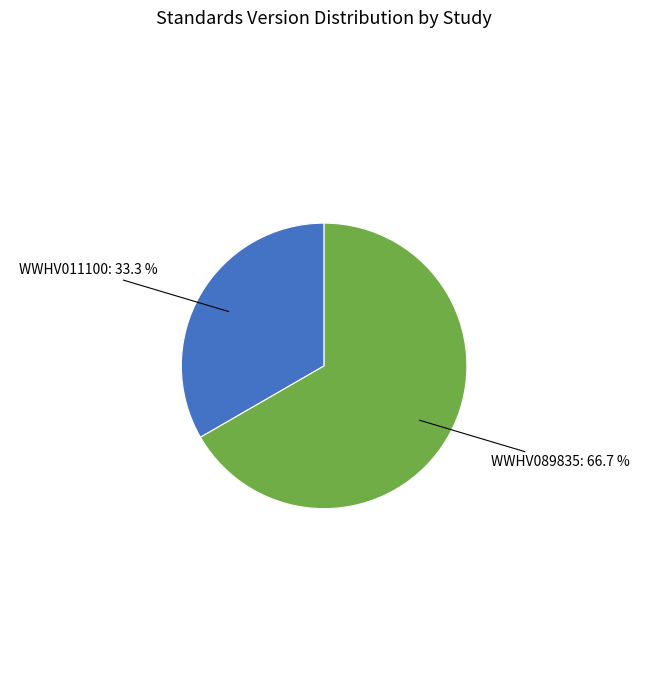

To the nearest percent, what is the difference between the WWHV089835 and WWHV011100 slice percentages?

33%